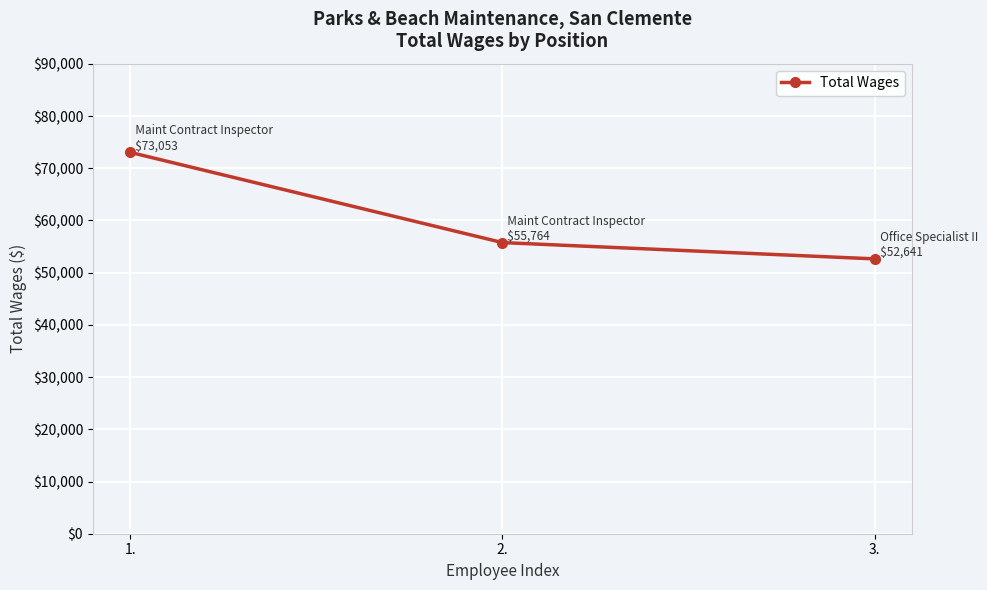

List the labels in order of value, smallest first.

3., 2., 1.